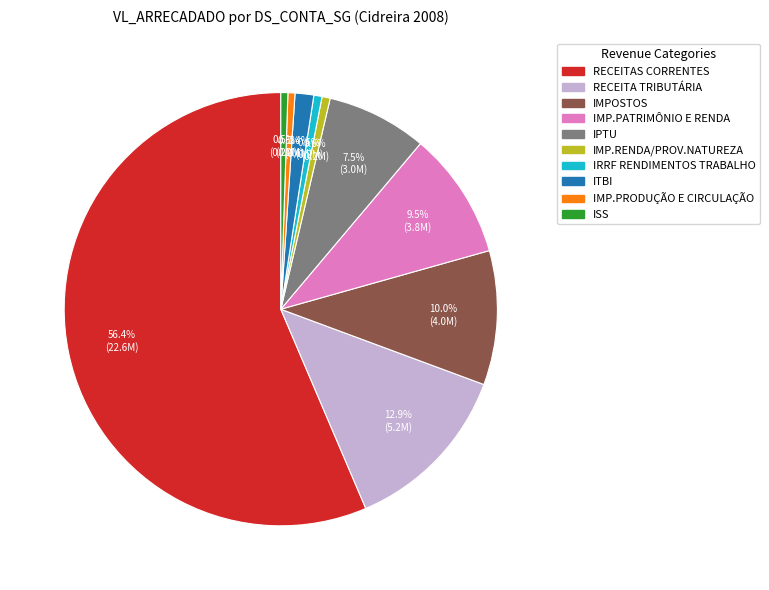

How many segments does this pie chart have?

10